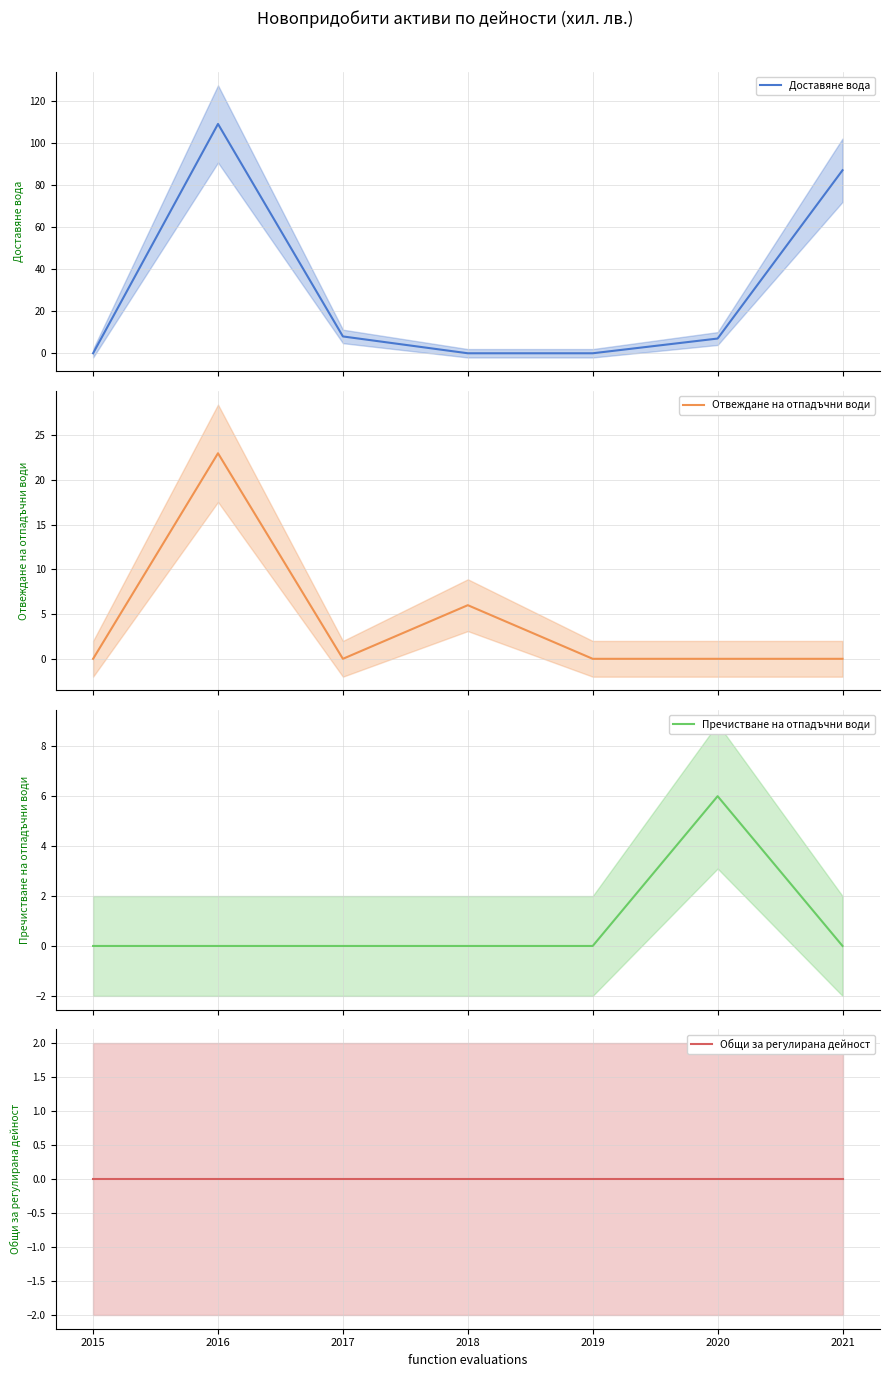

Is it true that Отвеждане на отпадъчни води equals -13 at 2020?

False